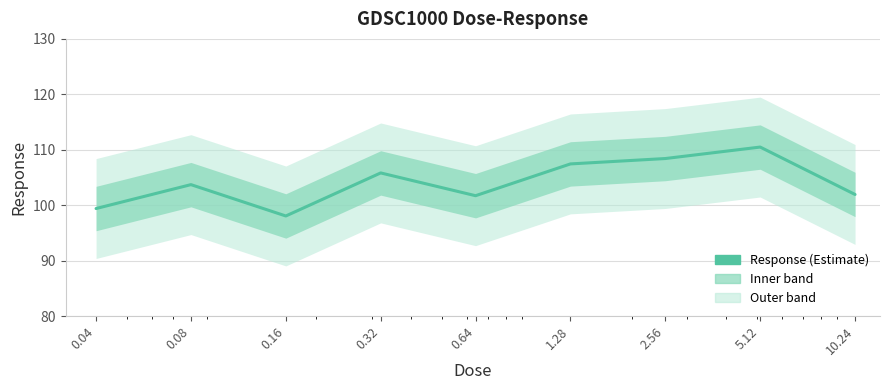

Does the chart have visible grid lines?

Yes